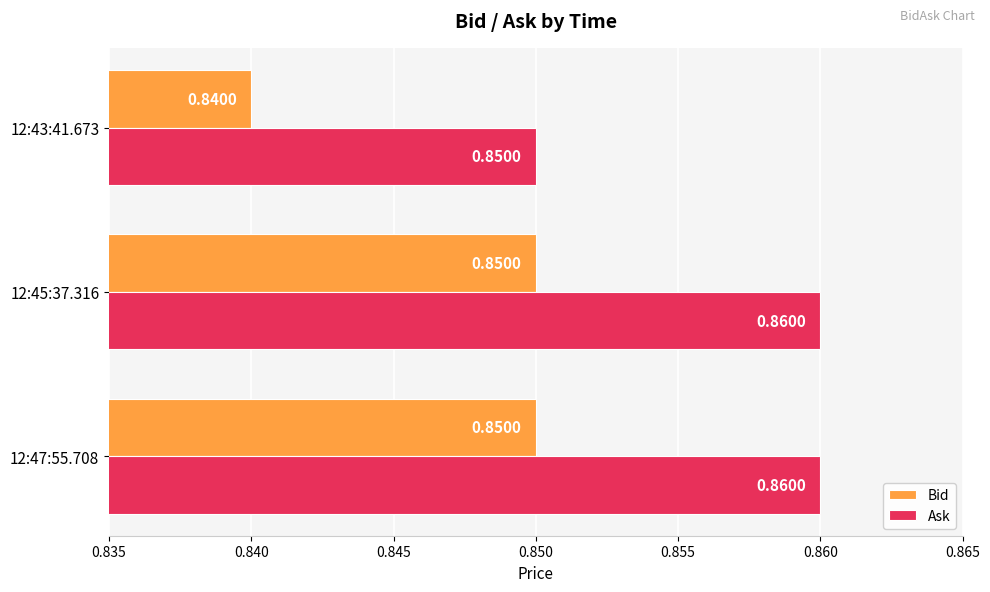

Is the value of Ask at 12:45:37.316 greater than the value of Bid at 12:45:37.316?

Yes